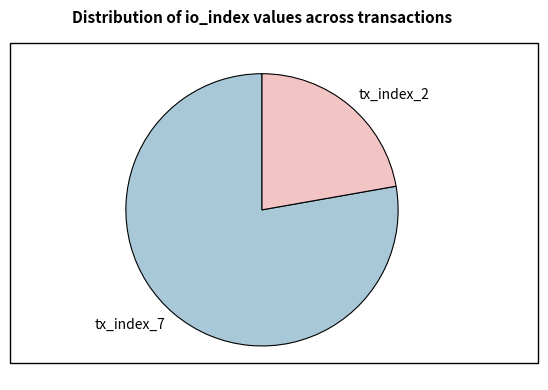

Is the sum of tx_index_2 and tx_index_7 greater than half?

Yes